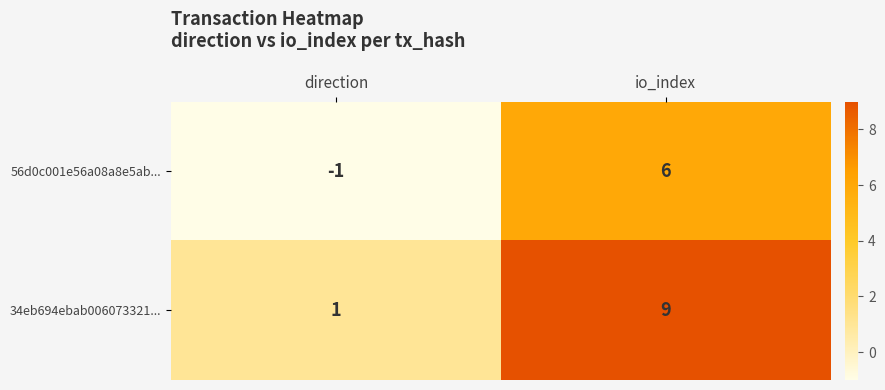

How many categories are shown in the chart?

2